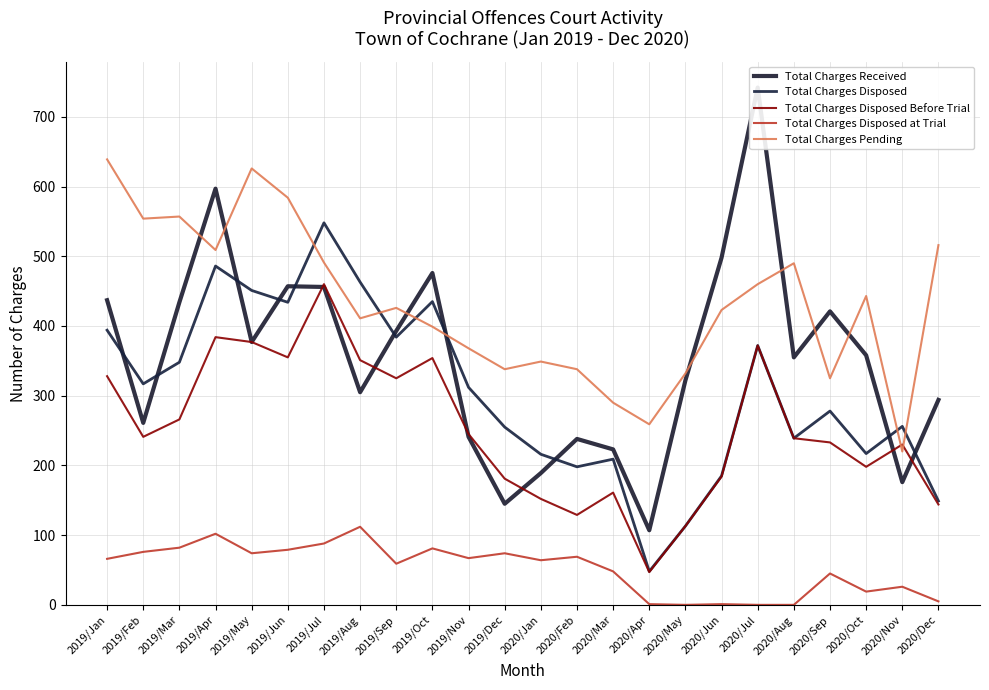

At which label is Total Charges Pending closest to 429?

2019/Sep